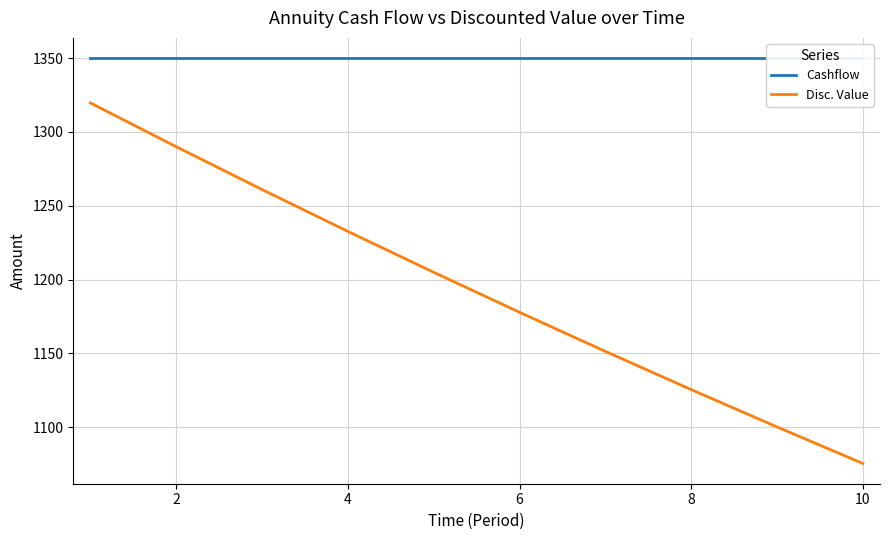

How many lines are shown in the chart?

2